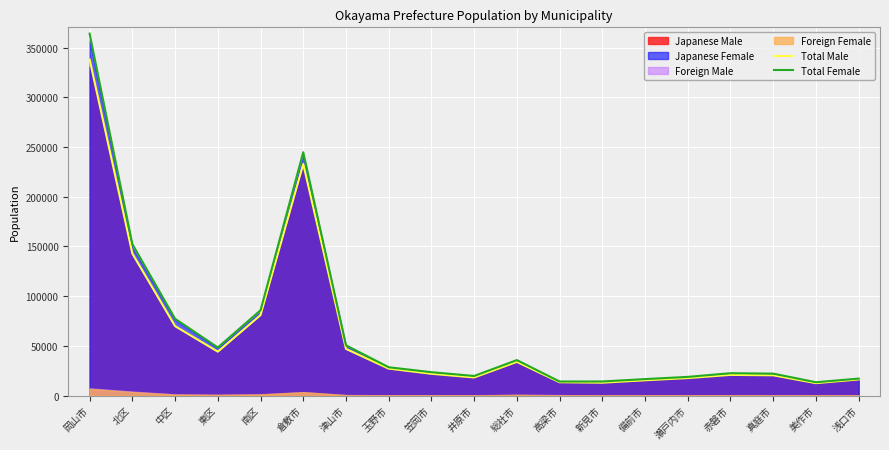

True or false: Total Male and Total Female cross at least once.

False